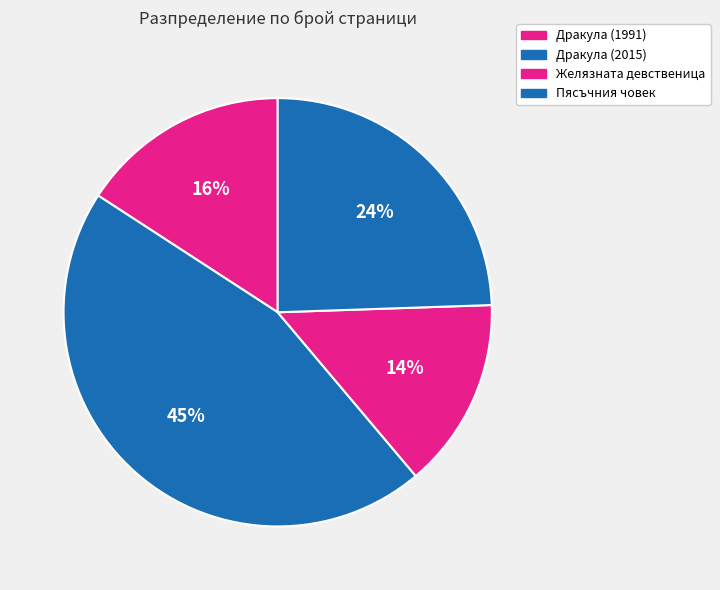

What percentage is the Желязната девственица slice, to the nearest percent?

14%